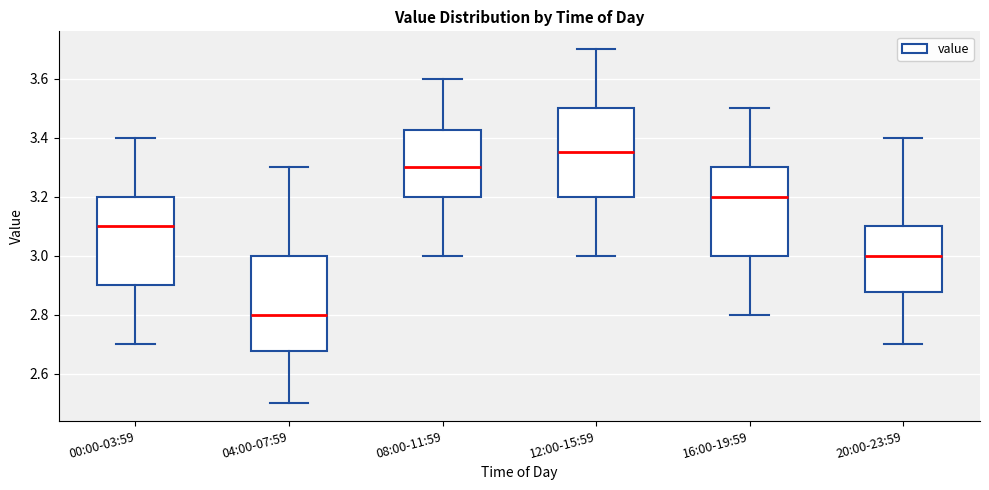

Where does the lower whisker of the box for 16:00-19:59 end on the y-axis? The values are not printed on the chart, so give them approximately, as read against the axis.

2.80